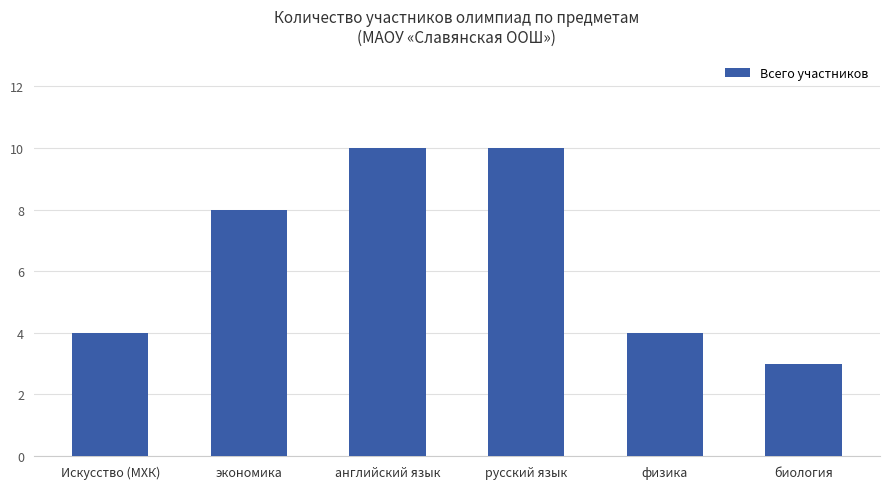

What is the ratio of the value at русский язык to the value at биология?

3.3